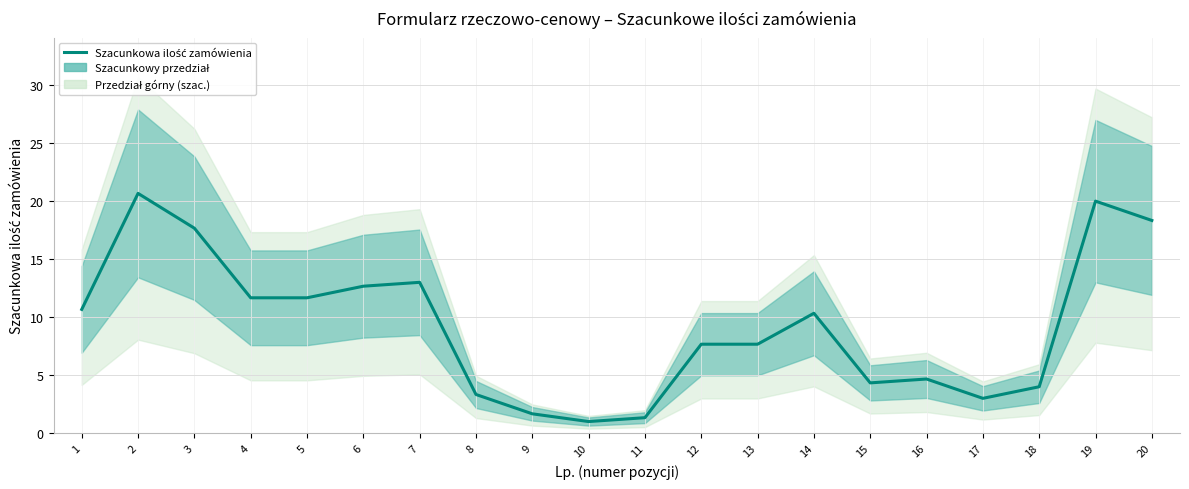

What is the difference between the maximum and minimum values?

19.7